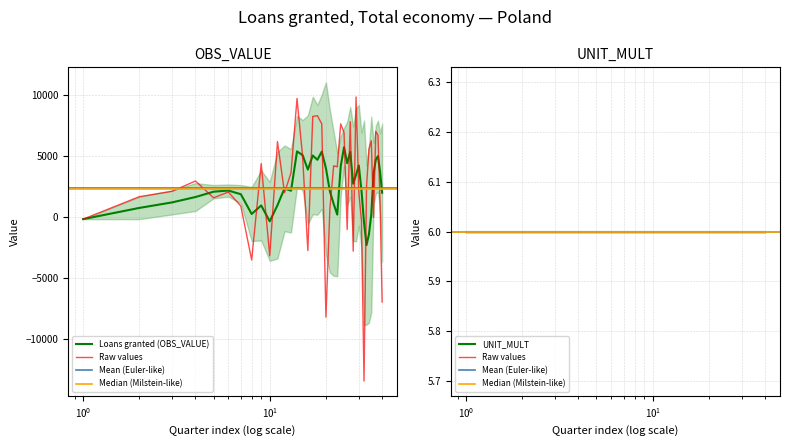

What is the minimum value shown in the chart?

-13419.6